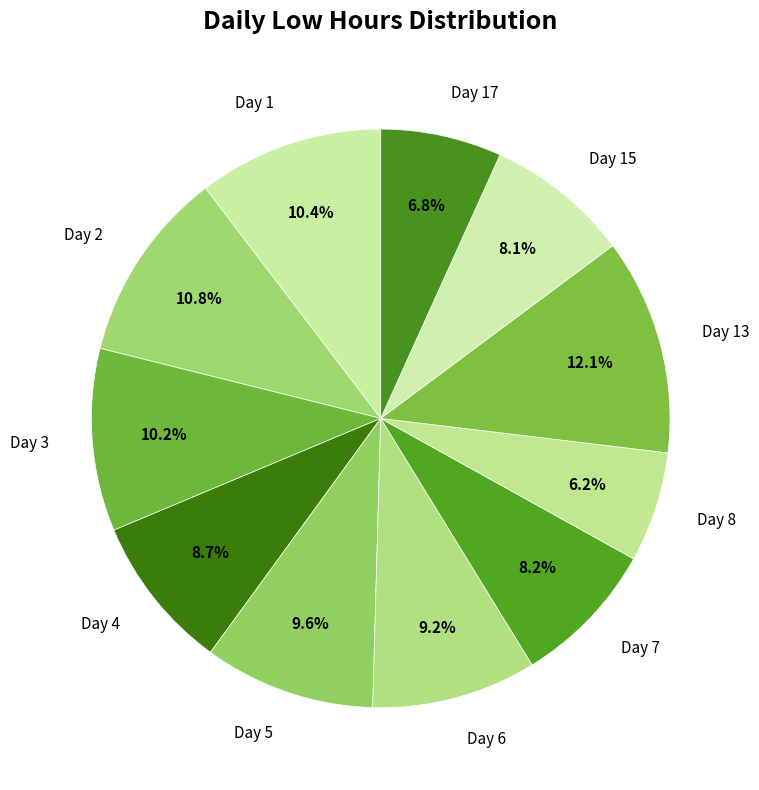

To the nearest percent, what is the difference between the Day 13 and Day 1 slice percentages?

2%